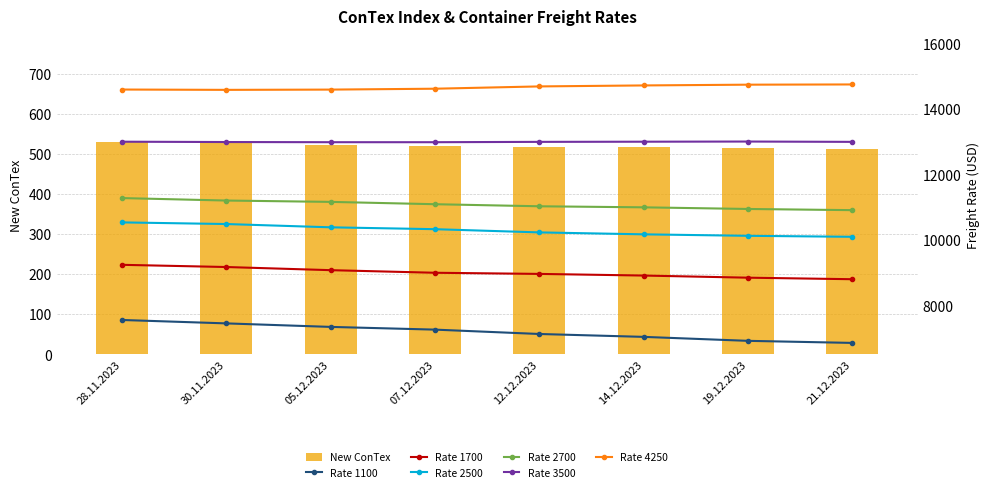

What is the maximum value shown in the chart?

14745